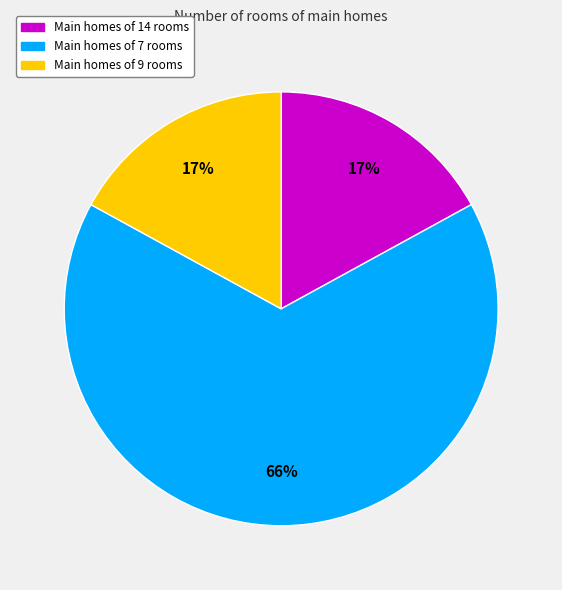

To the nearest percent, what is the difference between the largest and smallest slice percentages?

49%